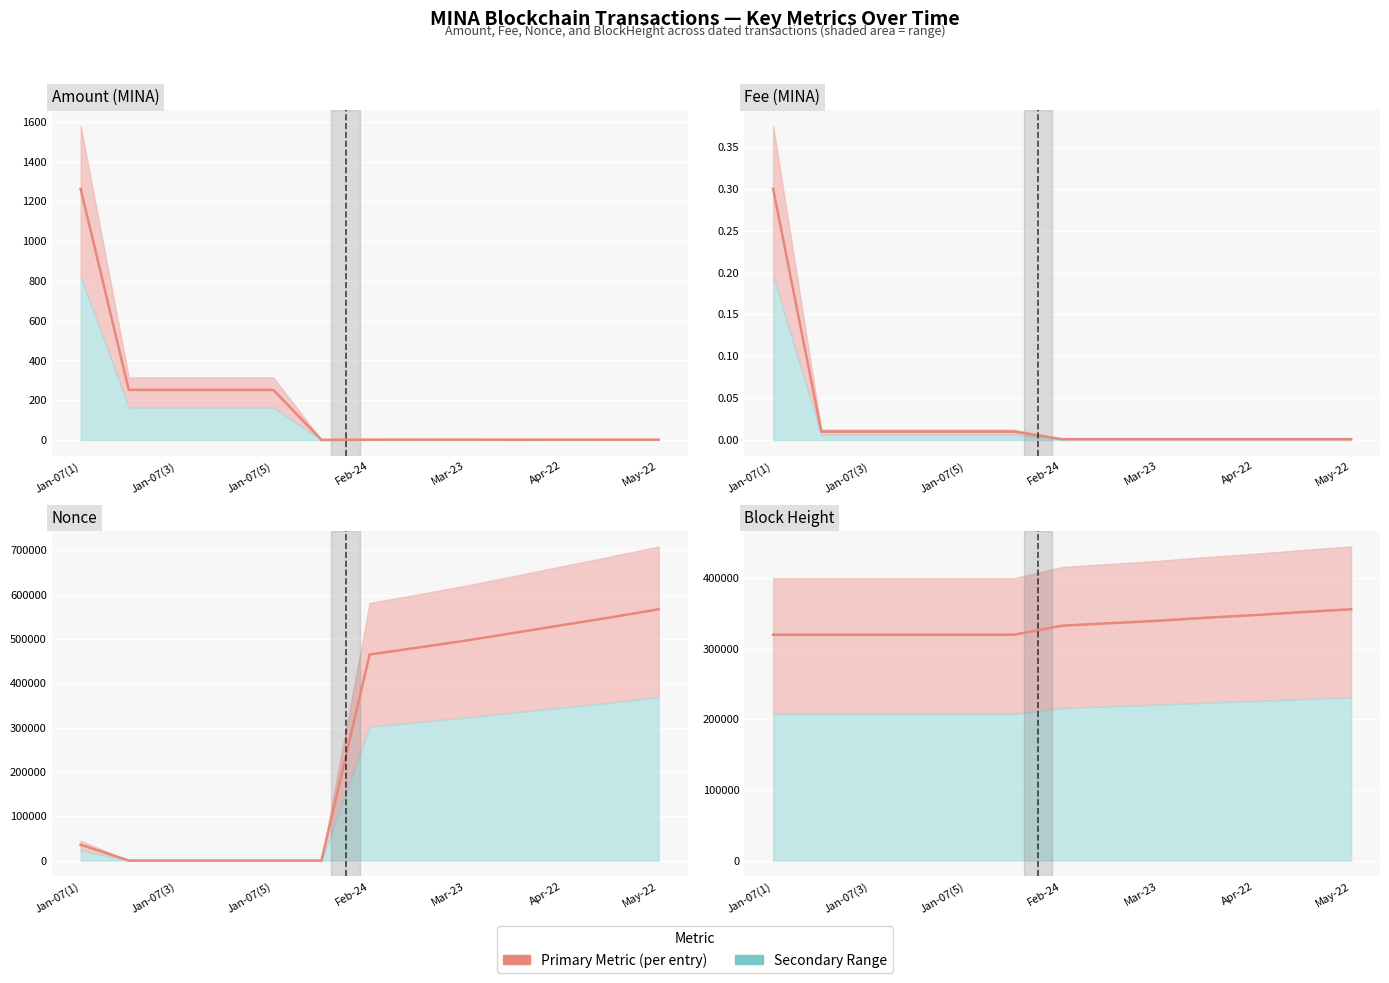

Reading right to left, what are all the values shown in this chart?

Amount: 1.9	2.0	1.9	1.8	2.1	2.1	1.9	1.0	252.2	252.1	252.1	252.0	1263.4
Fee: 0.0	0.0	0.0	0.0	0.0	0.0	0.0	0.0	0.0	0.0	0.0	0.0	0.3
Nonce: 567044.0	548638.0	531401.0	513766.0	496404.0	480492.0	465007.0	5.0	3.0	2.0	1.0	0.0	35709.0
BlockHeight: 356032.0	352086.0	347790.0	344137.0	339785.0	336367.0	332790.0	320012.0	320008.0	320008.0	320008.0	320006.0	320000.0